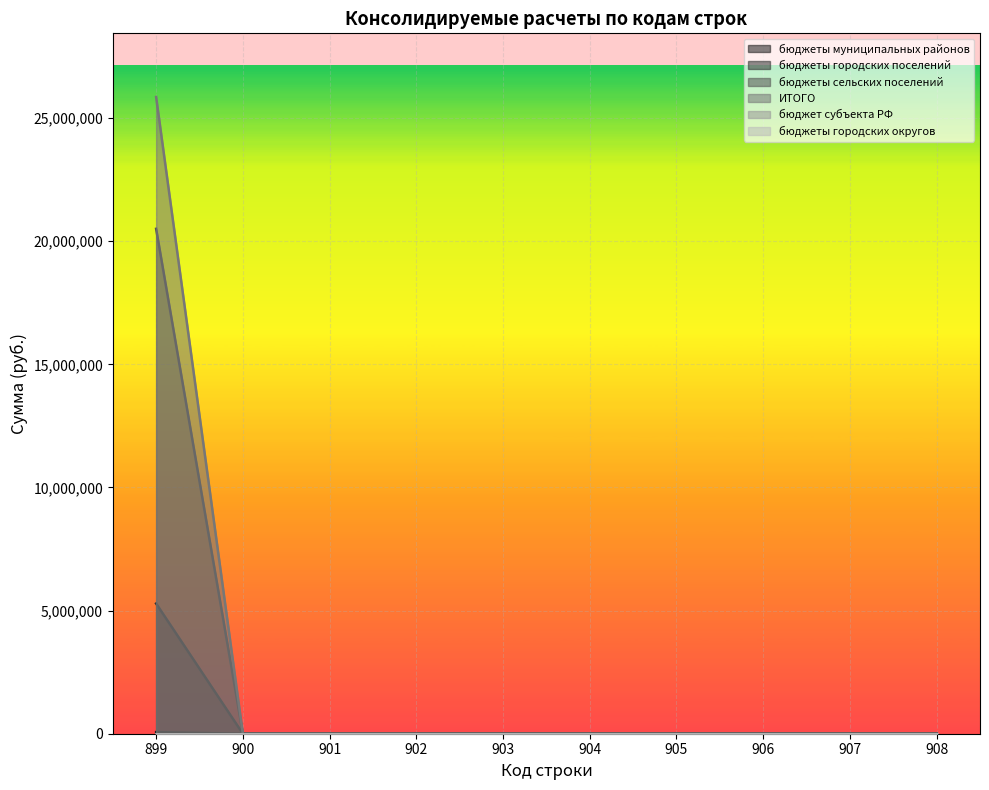

True or false: бюджеты муниципальных районов and ИТОГО cross at least once.

False